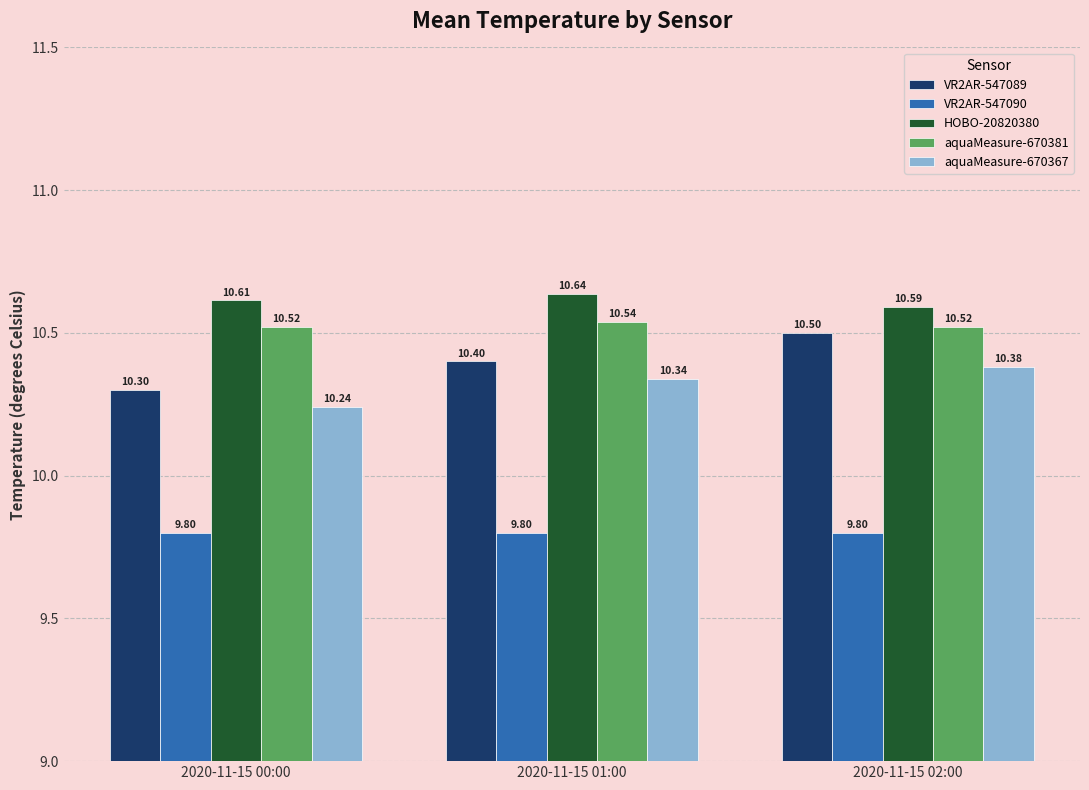

What is the smallest value displayed?

9.8